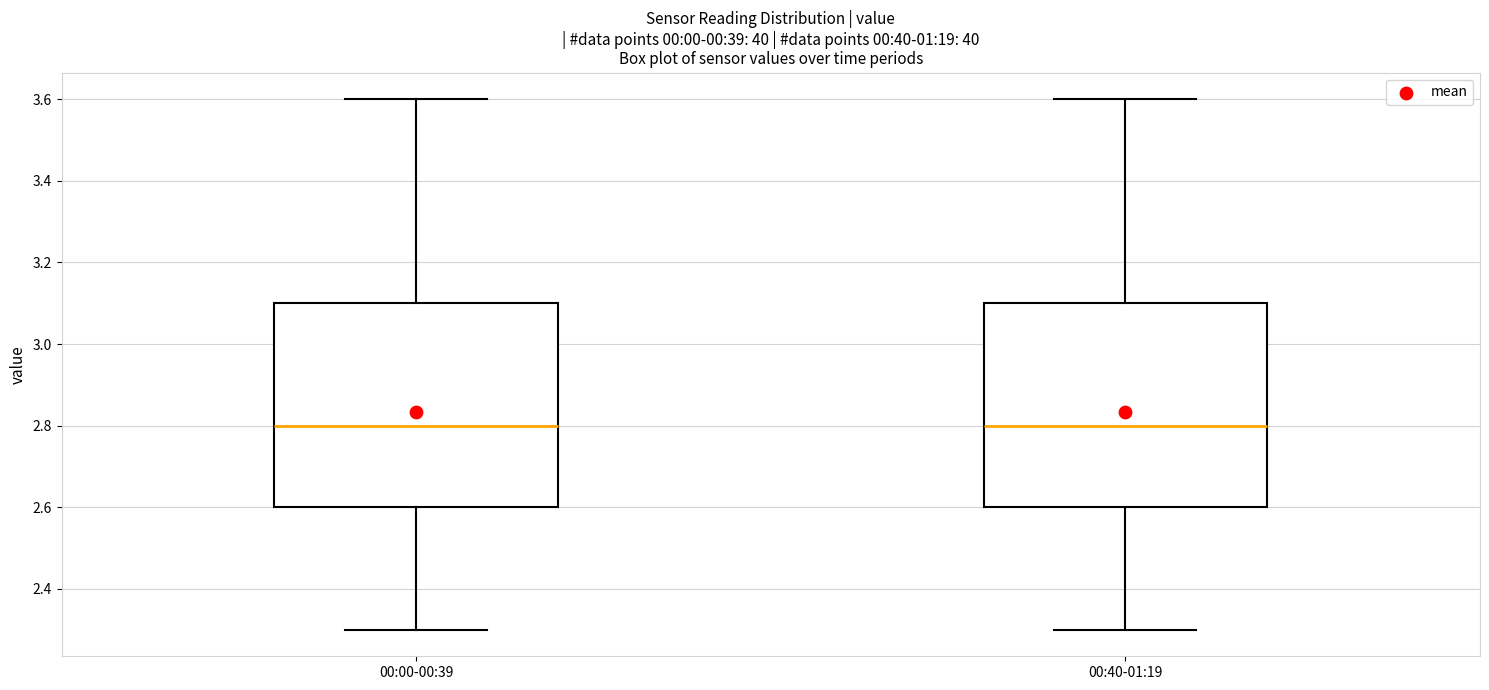

Reading left to right, read every box against the y-axis: the position of its median line, the range the box covers, and the ends of its whiskers. The values are not printed on the chart, so give them approximately, as read against the axis.

00:00-00:39: median 2.8, box 2.6 to 3.1, whiskers 2.3 to 3.6
00:40-01:19: median 2.8, box 2.6 to 3.1, whiskers 2.3 to 3.6